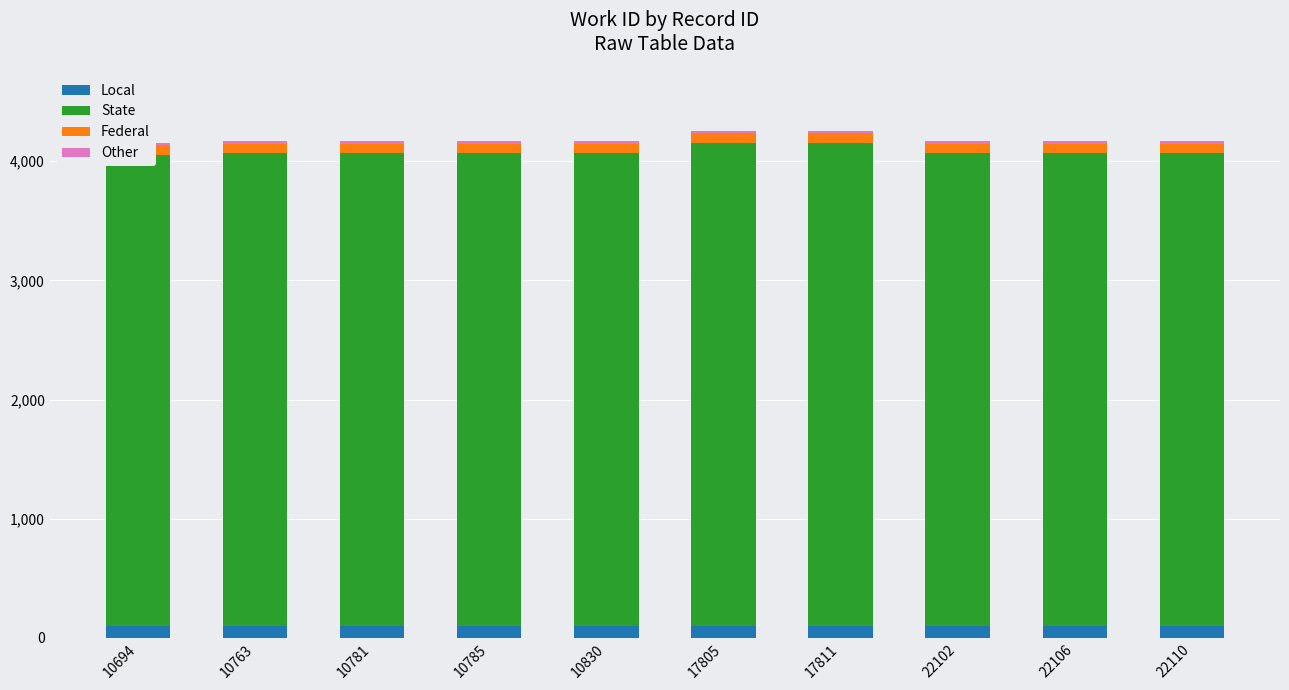

At which category is the sum across all series the highest?

17805